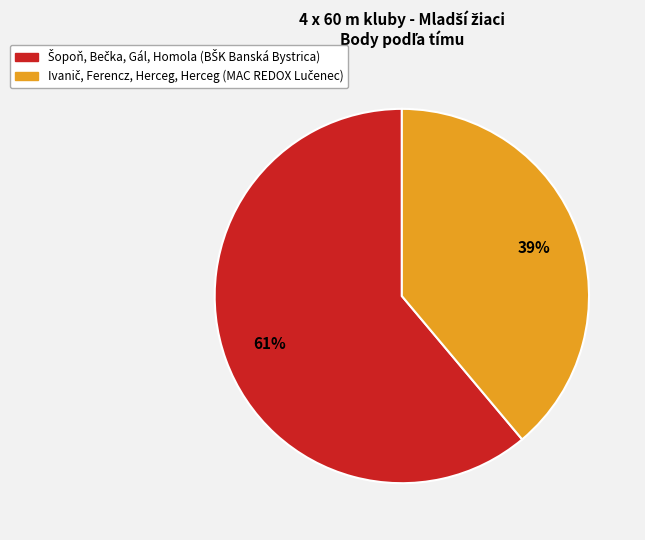

To the nearest percent, what is the difference between the largest and smallest slice percentages?

22%